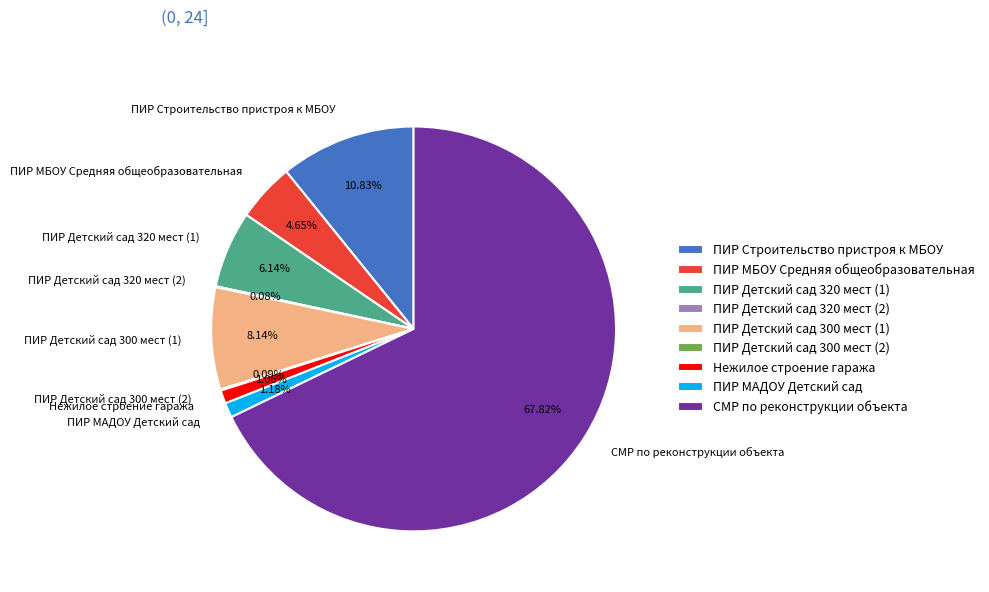

What is the ratio of the value at ПИР МАДОУ Детский сад to the value at ПИР МБОУ Средняя общеобразовательная?

0.3